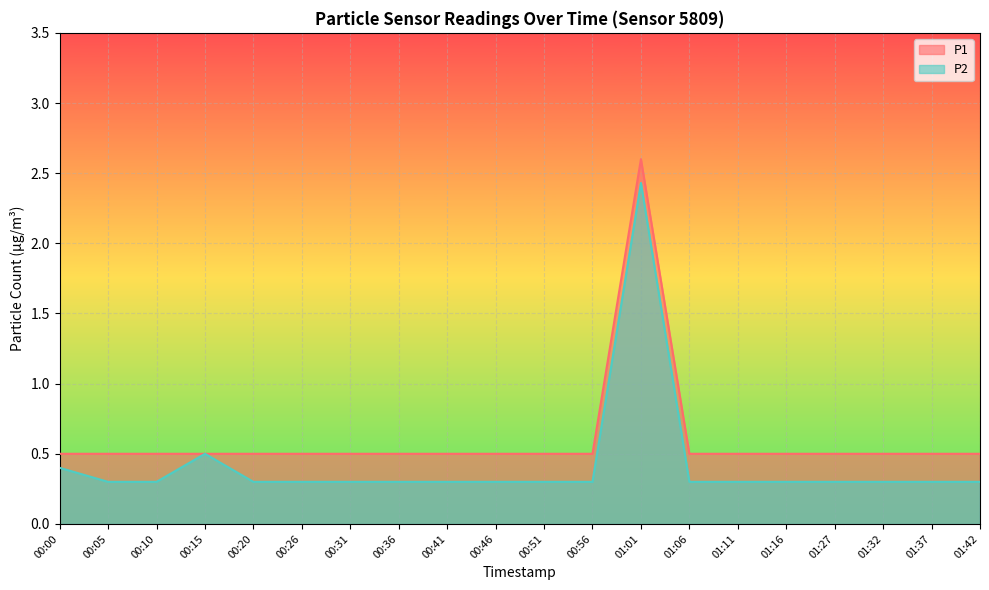

Is the value of P1 at 01:27 greater than the value of P2 at 00:10?

Yes